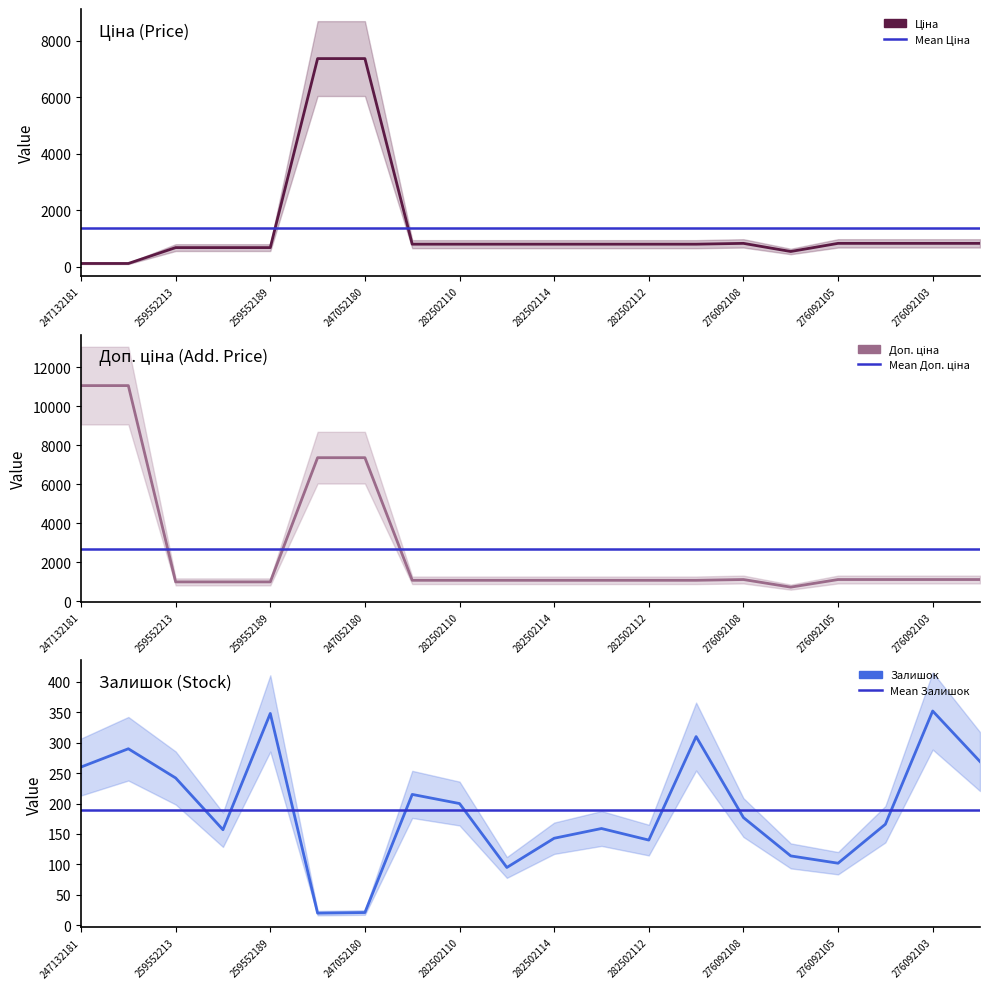

List the series in order of their overall mean, highest first.

Доп. ціна, Ціна, Залишок